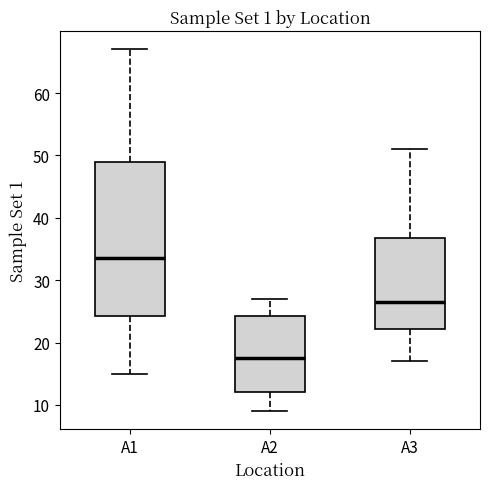

Reading left to right, read every box against the y-axis: the position of its median line, the range the box covers, and the ends of its whiskers. The values are not printed on the chart, so give them approximately, as read against the axis.

A1: median 34, box 24 to 49, whiskers 15 to 67
A2: median 18, box 12 to 24, whiskers 9 to 27
A3: median 27, box 22 to 37, whiskers 17 to 51